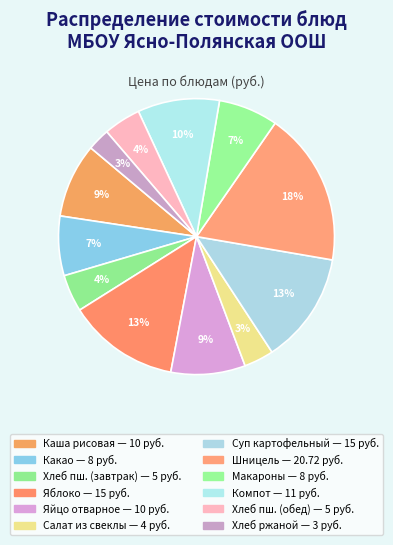

How many segments does this pie chart have?

12